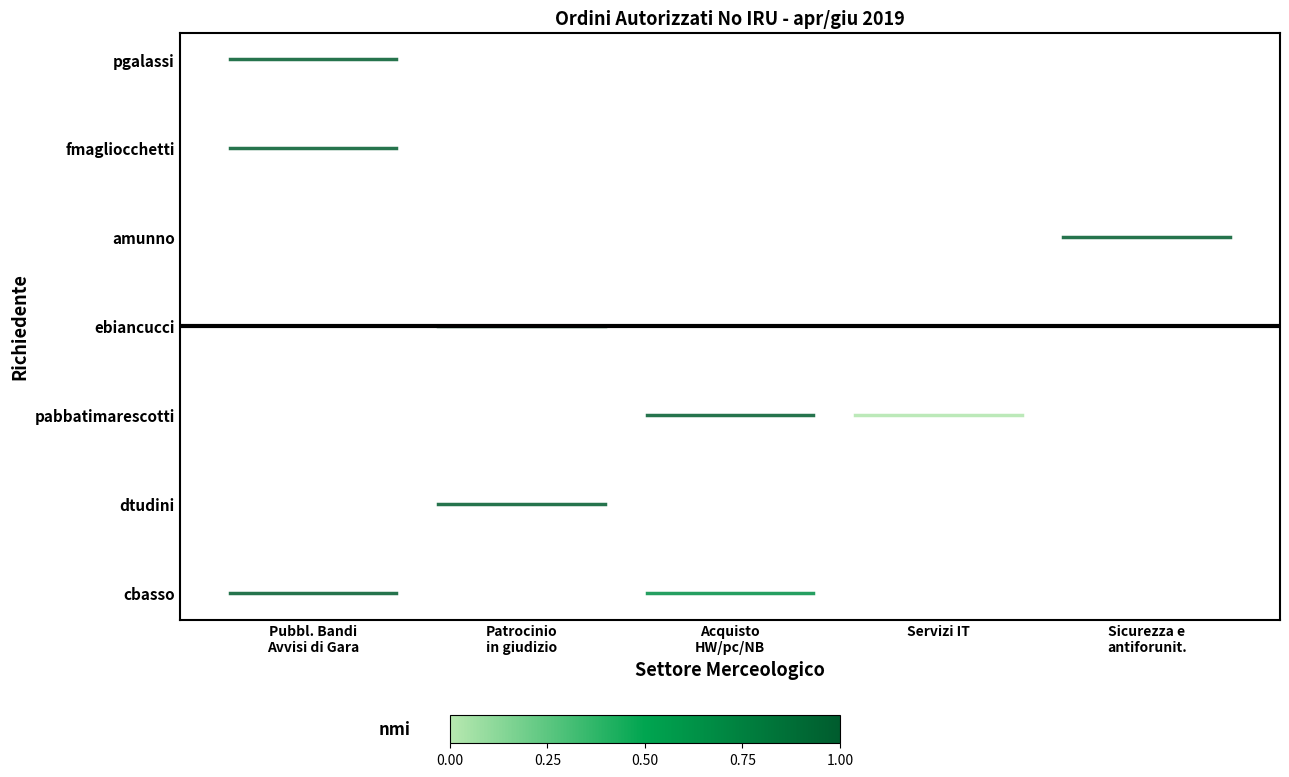

The value of pgalassi_Pubblicazione di Bandi e Avvisi di Gara at Patrocinio
in giudizio is 3. True or false?

False